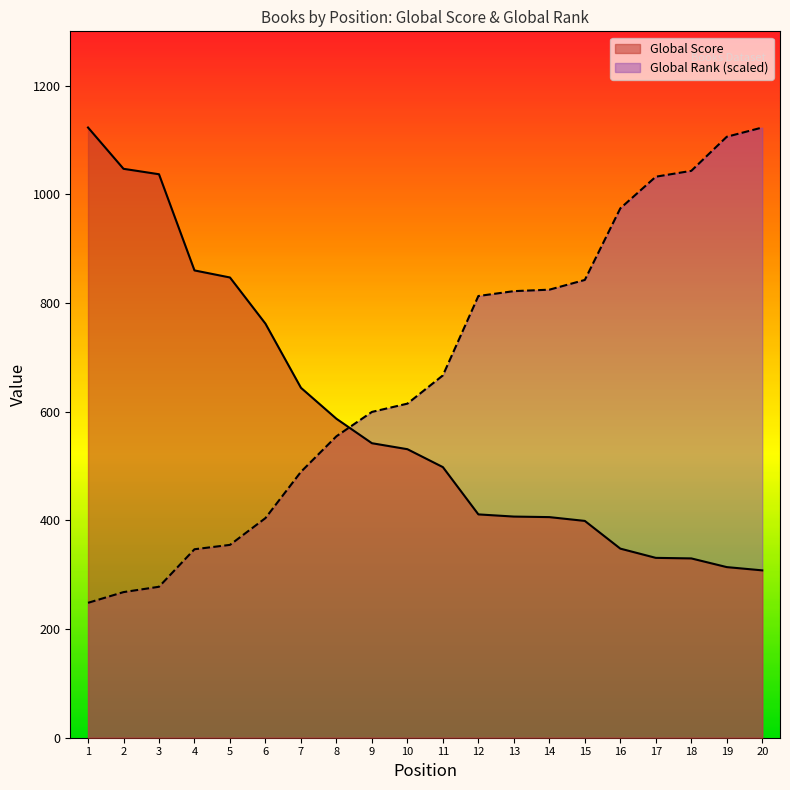

At which category is the sum across all series the highest?

20